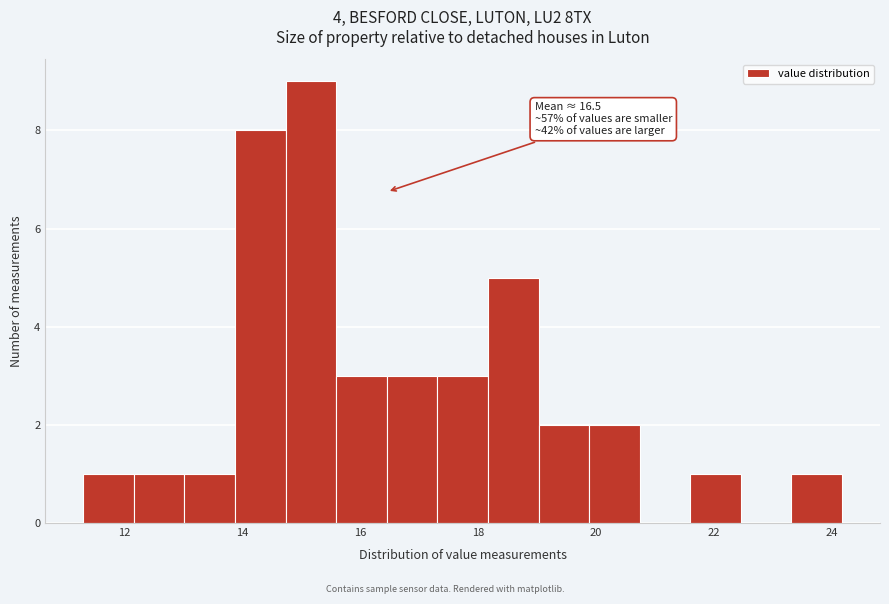

Which range on the x-axis has the tallest bar?

14.8 to 15.6